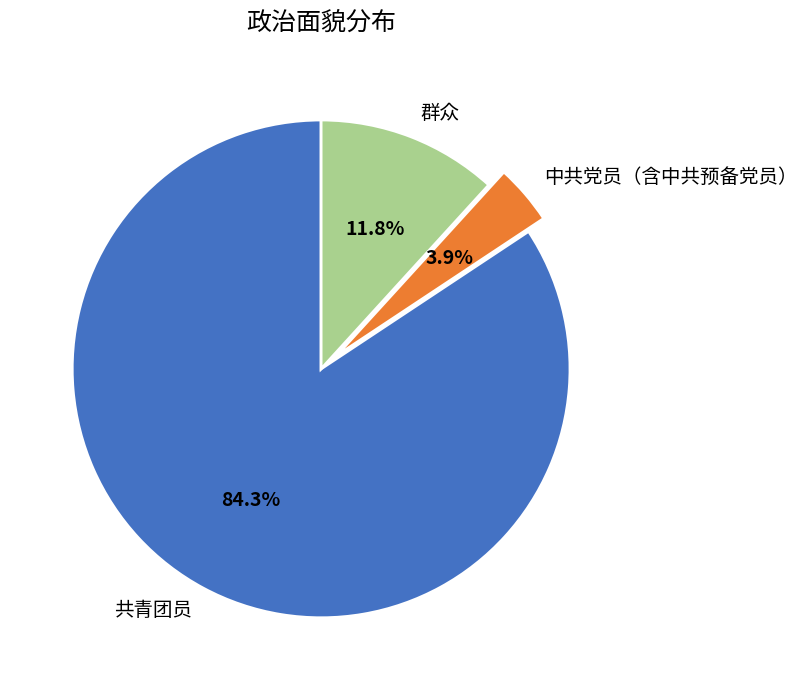

Is it true that 共青团员 is 84% of the pie?

True